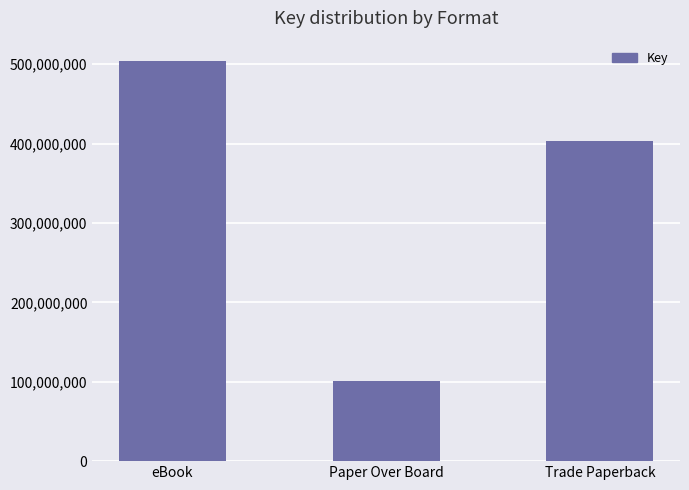

List the labels in order of value, largest first.

eBook, Trade Paperback, Paper Over Board